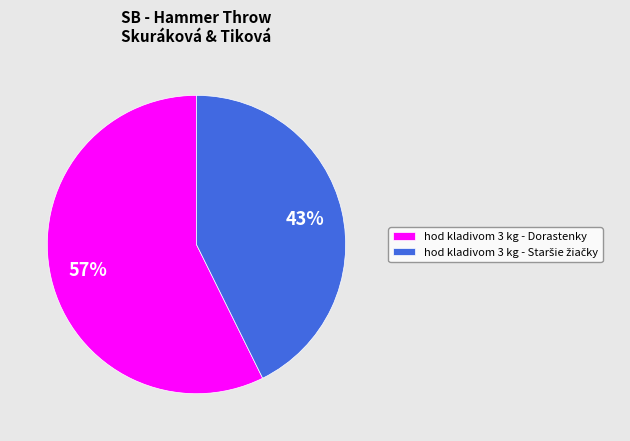

Is there a majority slice in this chart?

Yes